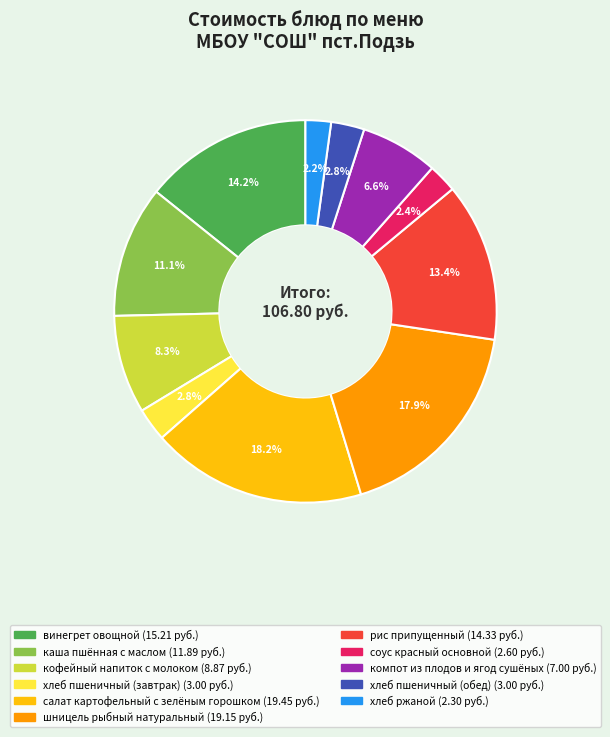

Approximately how many times larger is the value at кофейный напиток с молоком compared to винегрет овощной?

0.6